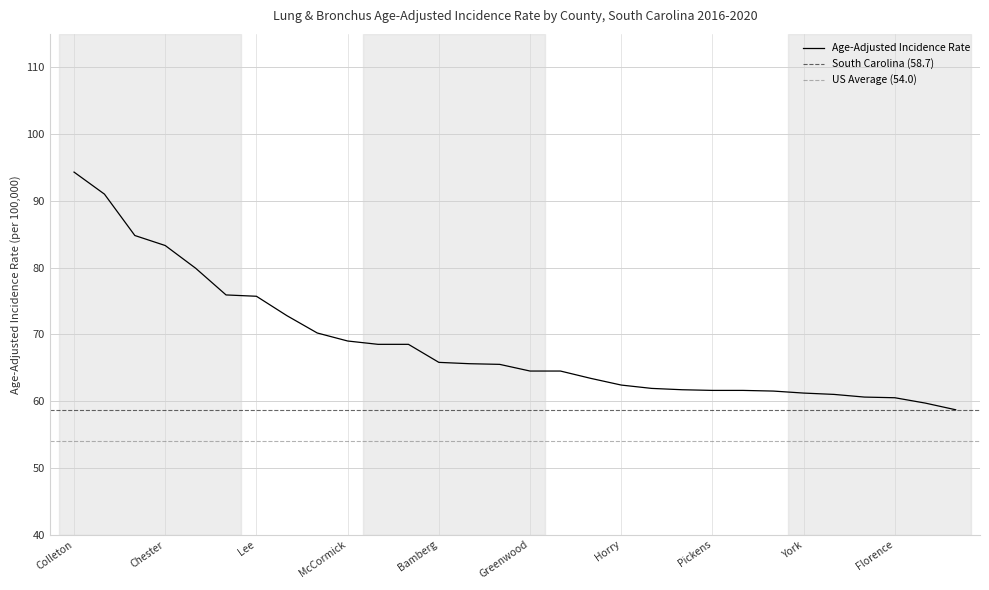

What is the difference between the maximum and second lowest values?

34.6